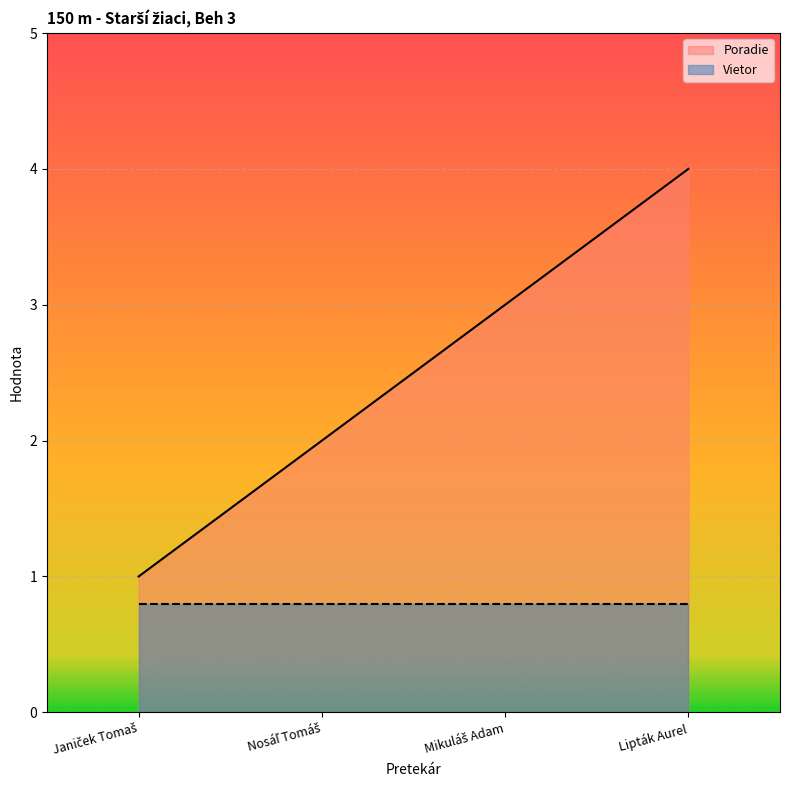

What is the greatest value displayed?

4.0